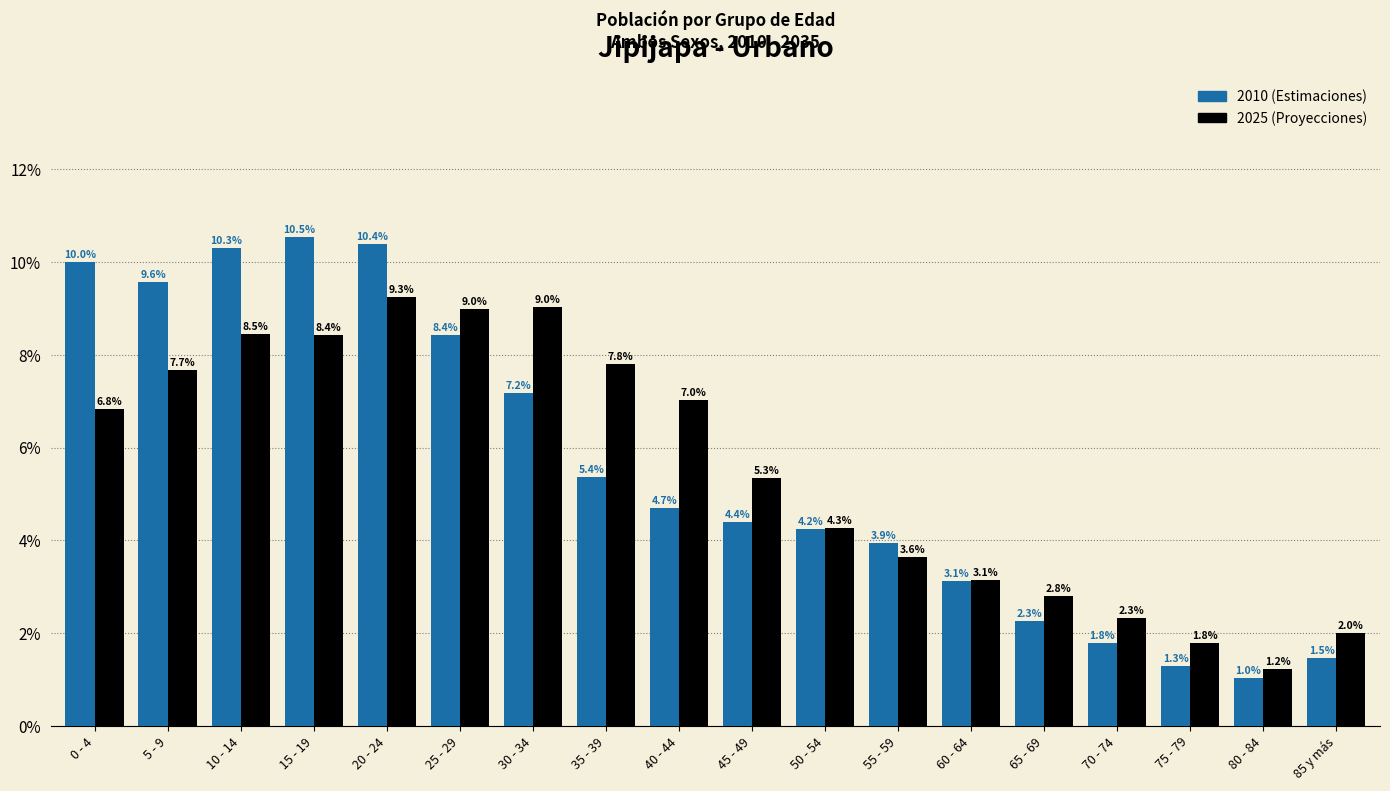

What is the difference between the highest and lowest values at 55 - 59?

0.3